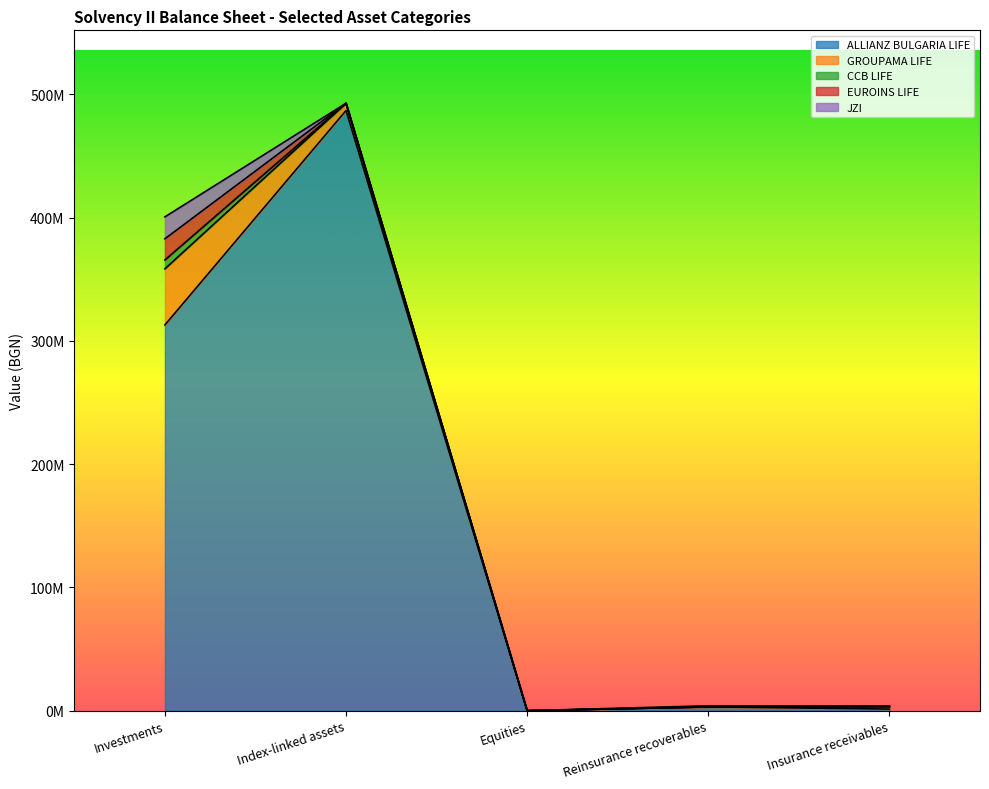

True or false: CCB LIFE and ALLIANZ BULGARIA LIFE intersect in this chart.

False